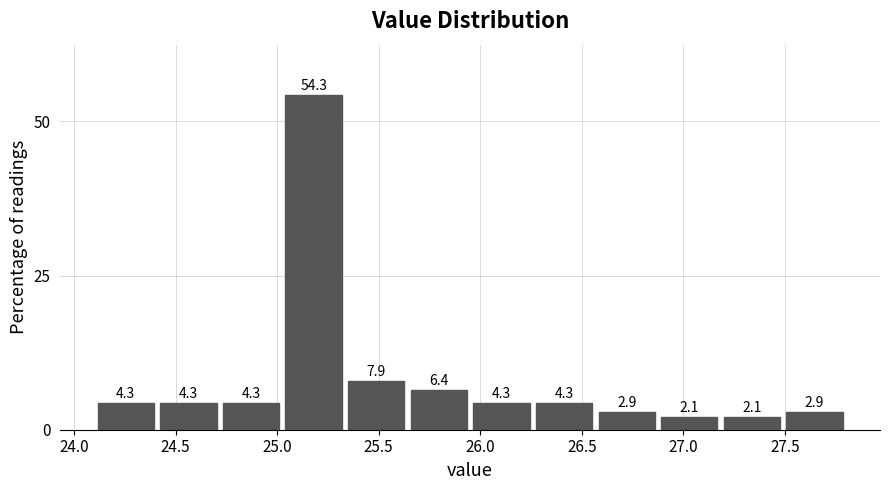

Reading left to right, transcribe this chart: for each bar, give the range it covers on the x-axis and its height. The bar edges are not printed on the chart, so give them approximately, as read against the axis.

24.10 to 24.40: 4.3
24.40 to 24.70: 4.3
24.70 to 25.05: 4.3
25.05 to 25.35: 54.3
25.35 to 25.65: 7.9
25.65 to 25.95: 6.4
25.95 to 26.25: 4.3
26.25 to 26.55: 4.3
26.55 to 26.90: 2.9
26.90 to 27.20: 2.1
27.20 to 27.50: 2.1
27.50 to 27.80: 2.9